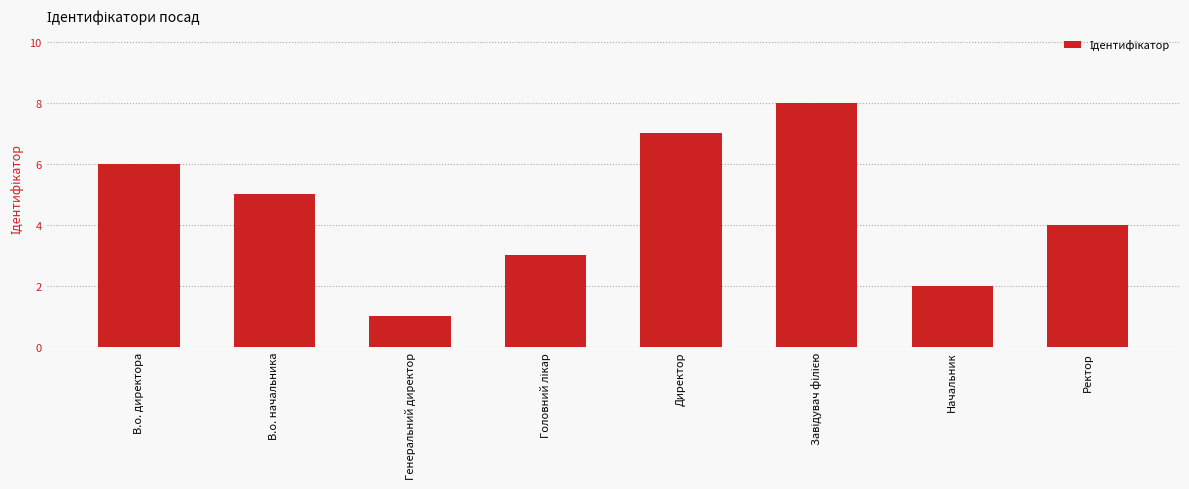

Reading left to right, list all the values displayed in this chart.

6	5	1	3	7	8	2	4